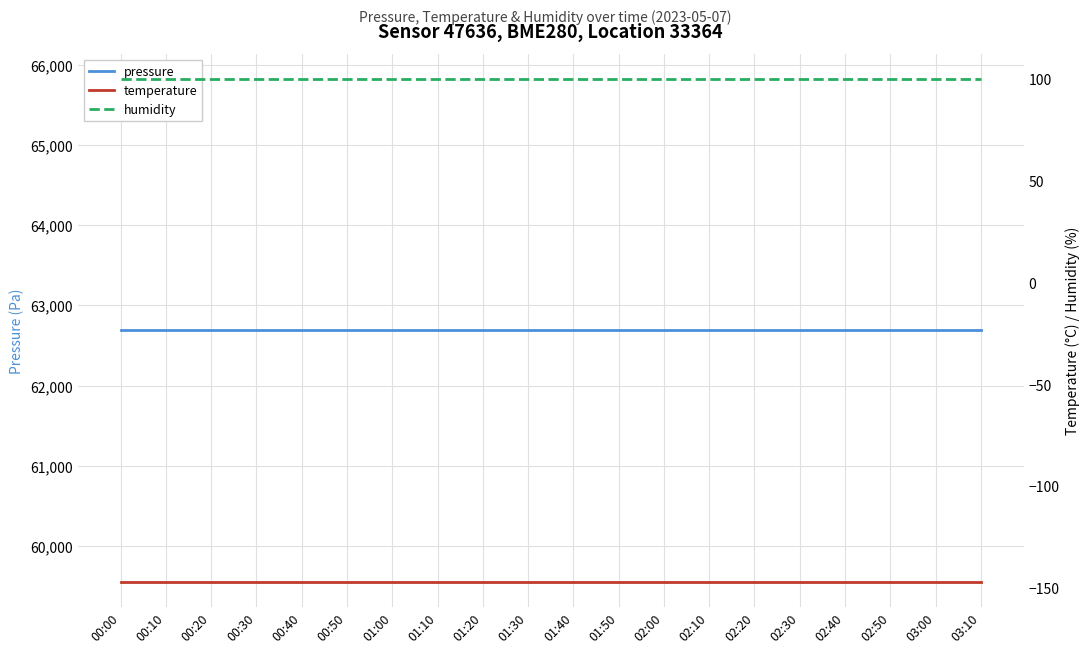

Between 02:00 and 03:10, which series saw the biggest shift?

pressure